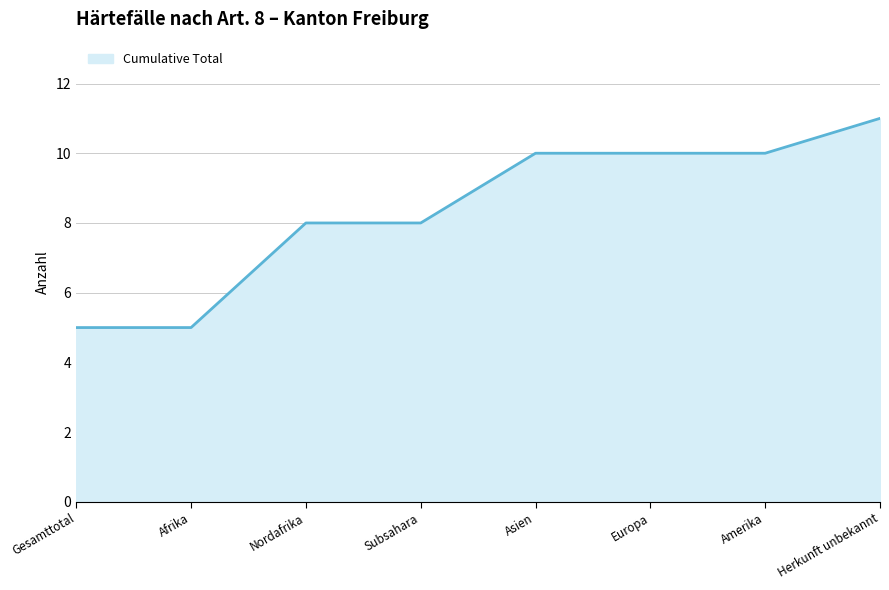

How many lines are shown in the chart?

1